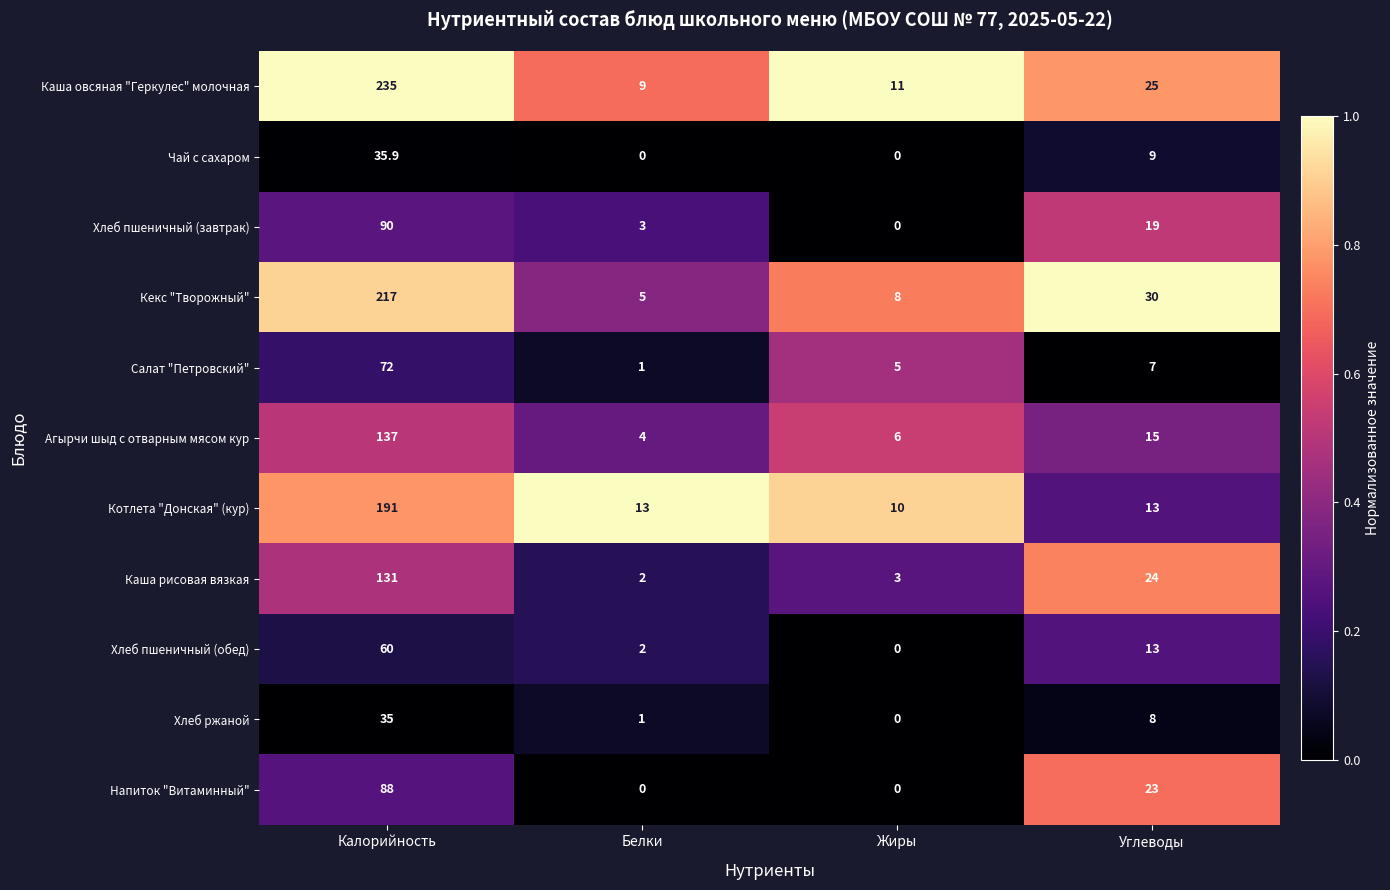

Between Белки and Жиры, which series saw the biggest shift?

Салат "Петровский"